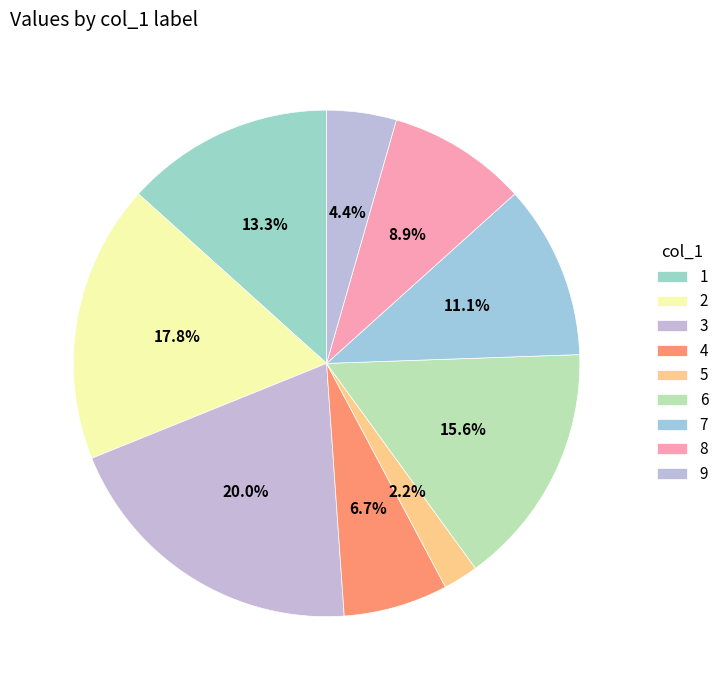

What is the smallest slice in the pie chart?

5